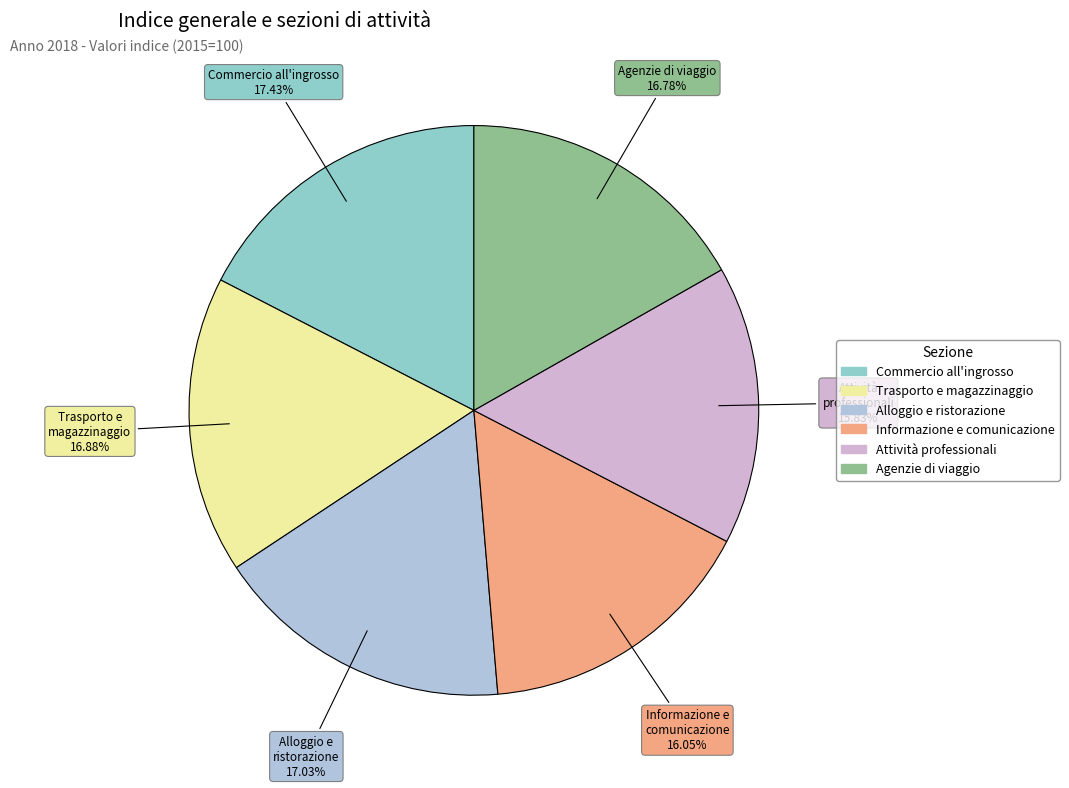

Do Trasporto e magazzinaggio and Informazione e comunicazione together represent more than half of the pie?

No